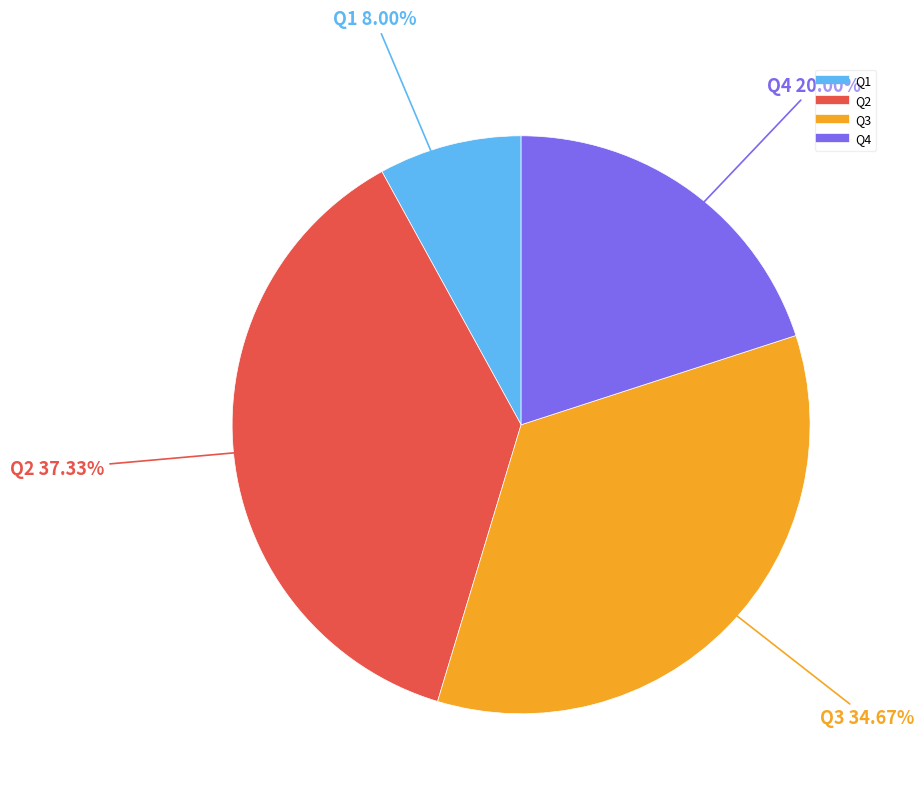

What is the largest slice in the pie chart?

Q2